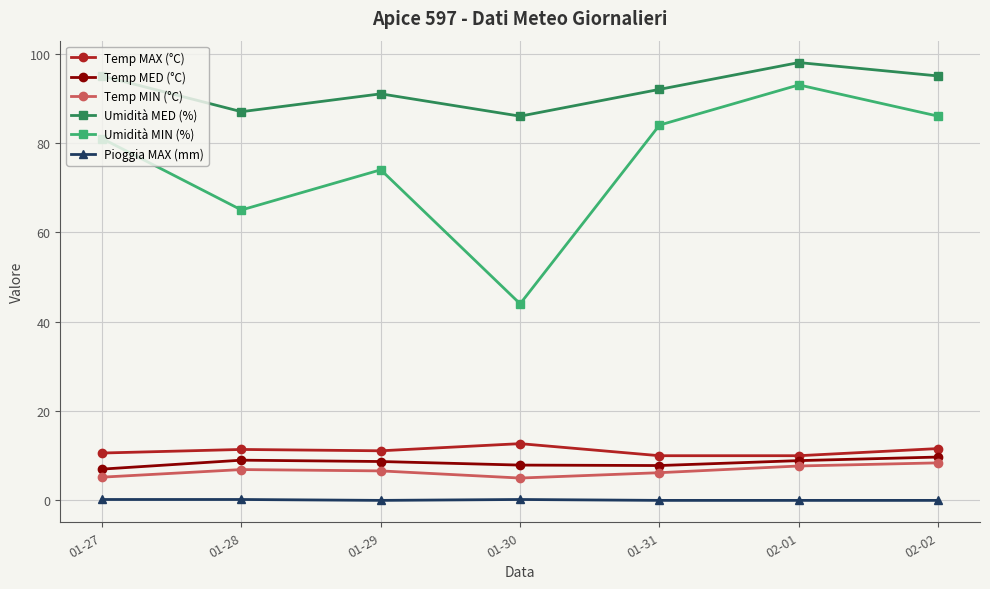

Which series has the largest range (max minus min)?

Umidità MIN (%)